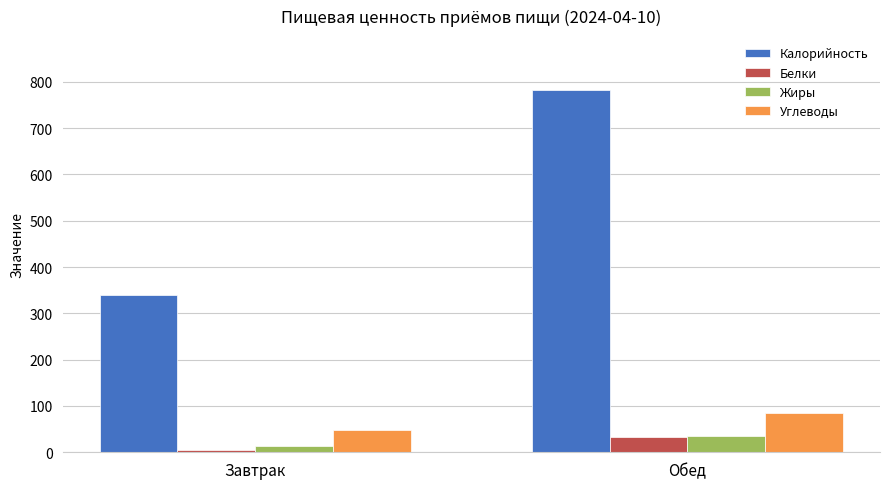

What is the sum of the Углеводы values at Обед and Завтрак?

133.4